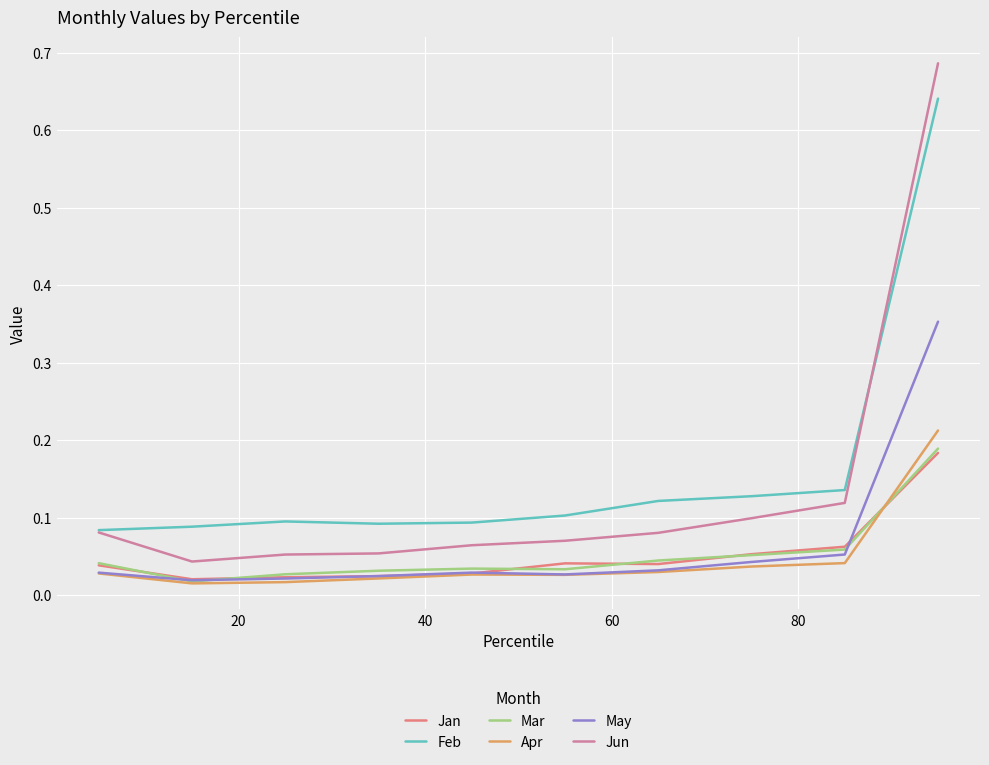

What are all the series names shown in the legend?

Jan, Feb, Mar, Apr, May, Jun